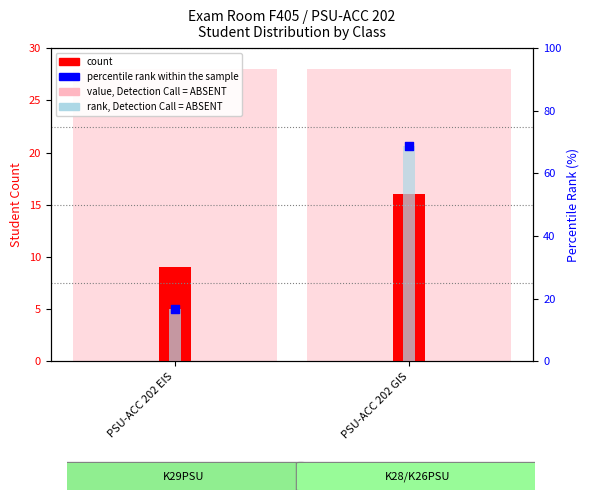

Which series contains the highest Y value?

rank, Detection Call = ABSENT